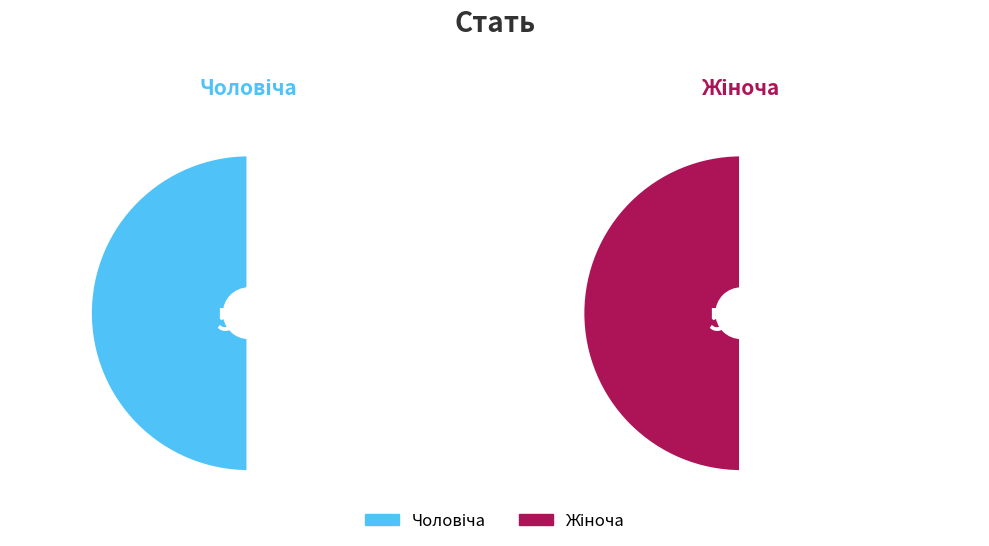

Which has a higher value, Жіноча or Чоловіча?

Жіноча